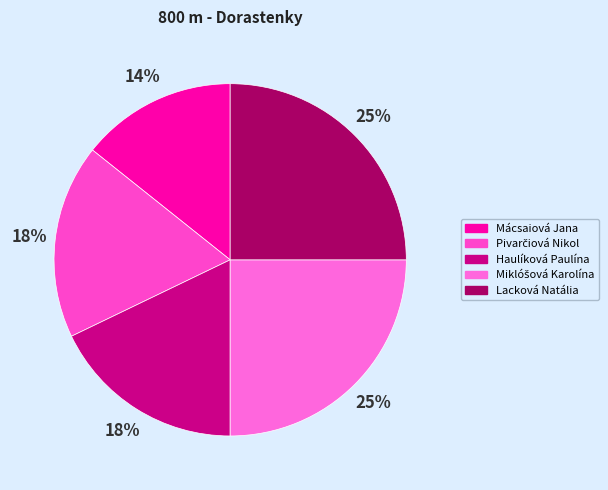

Does any single category account for the majority?

No